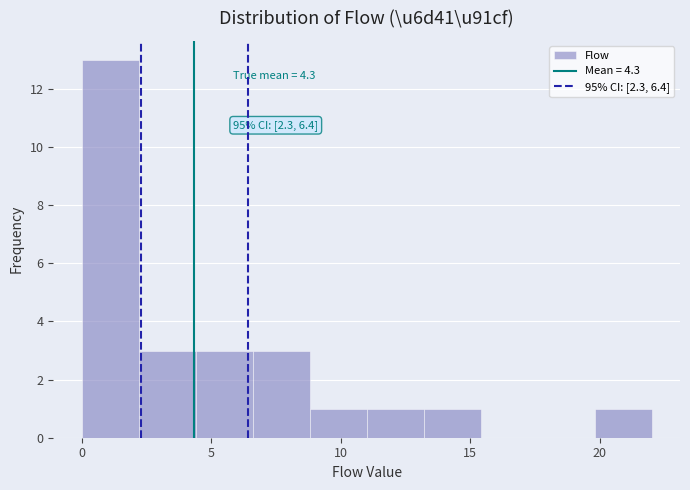

Which range on the x-axis has the tallest bar?

0.0 to 2.2